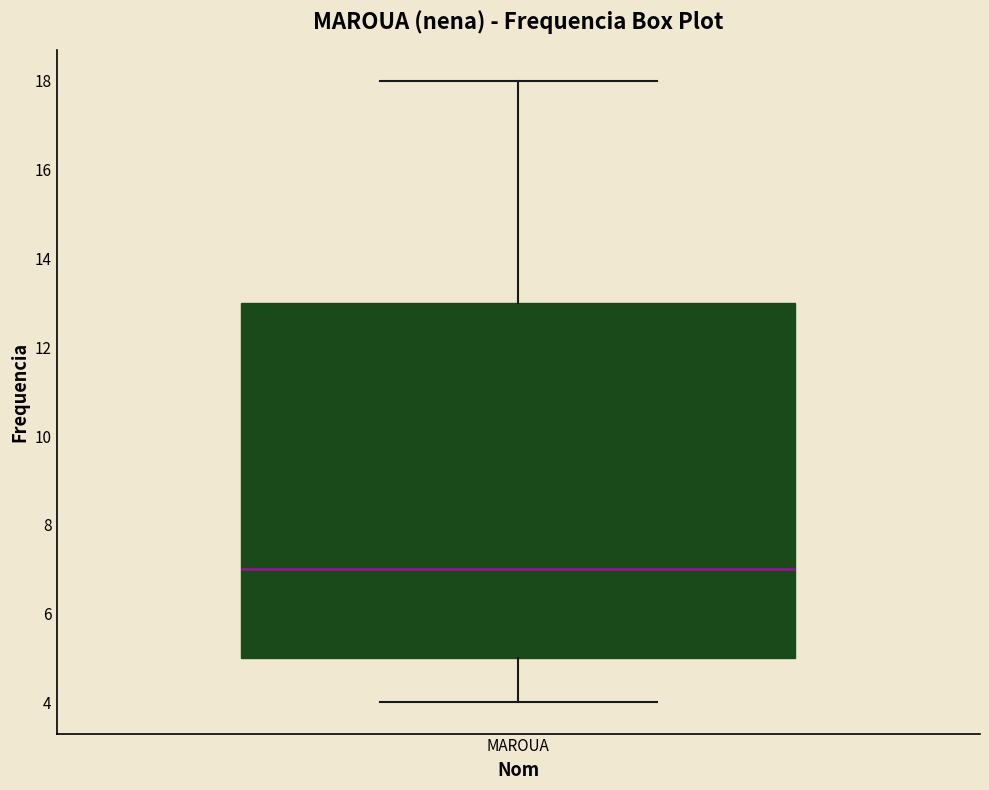

Transcribe this box plot: give where the median line is, the range the box spans, and where the two whiskers end, as read against the y-axis. The values are not printed on the chart, so give them approximately, as read against the axis.

median 7, box 5 to 13, whiskers 4 to 18